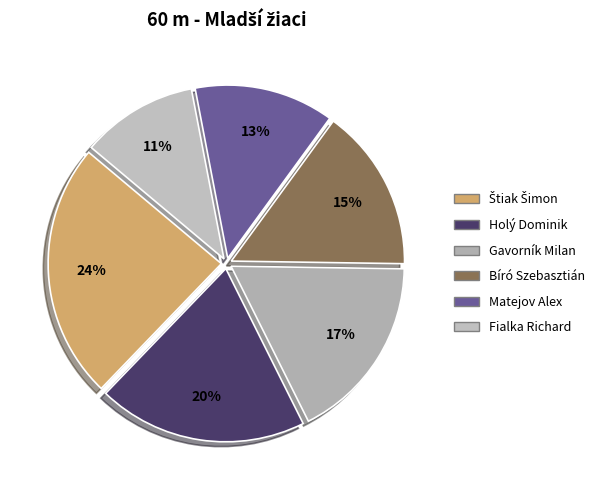

Is the sum of Štiak Šimon and Holý Dominik greater than half?

No